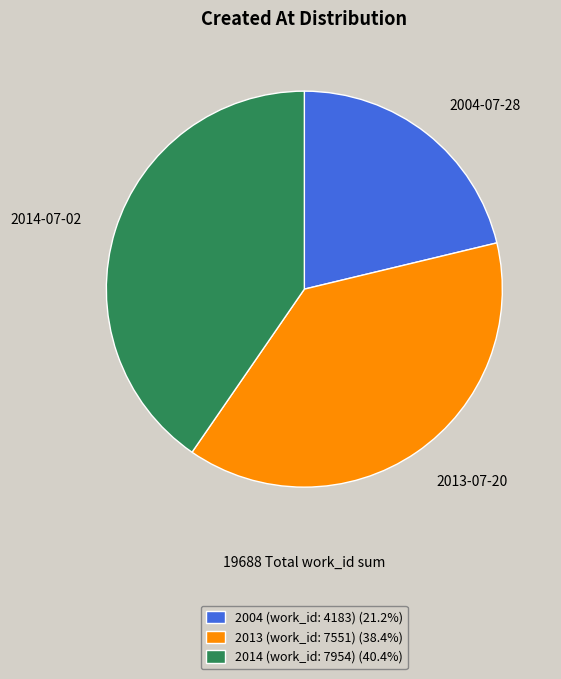

Is it true that 2013 (work_id: 7551) is 30% of the pie?

False